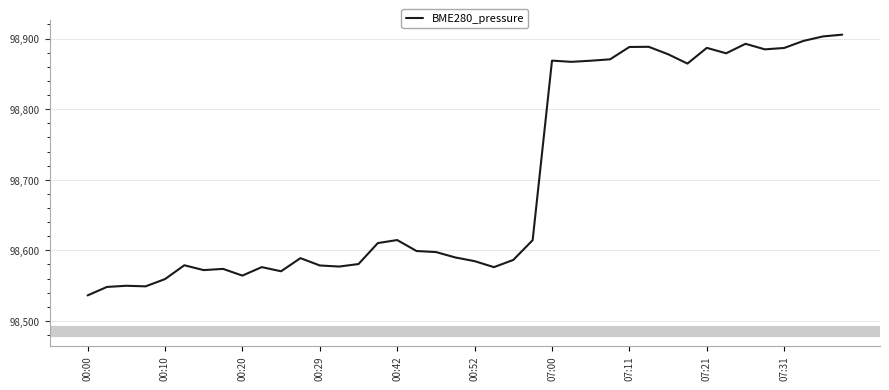

What is the minimum value shown in the chart?

98536.2